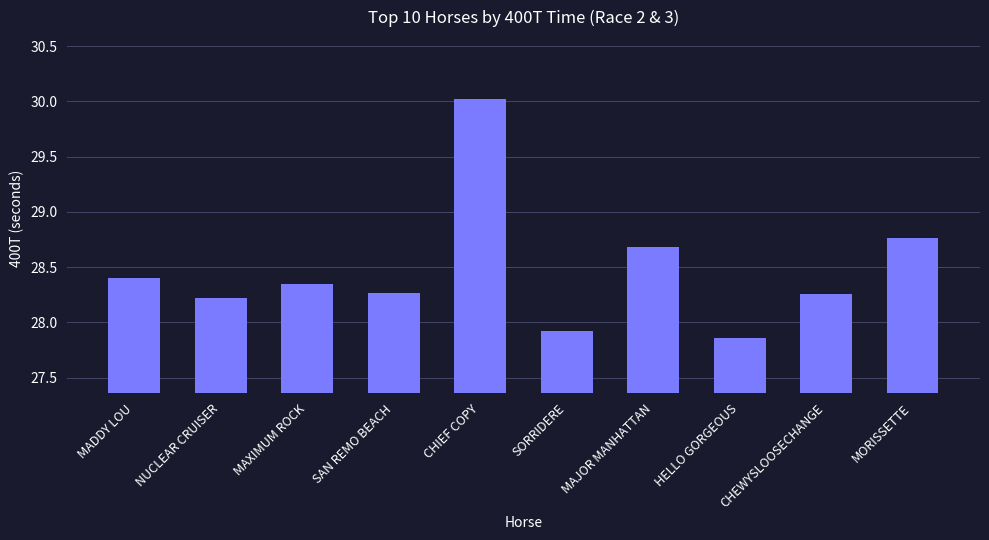

Which category has the highest value across all series?

CHIEF COPY